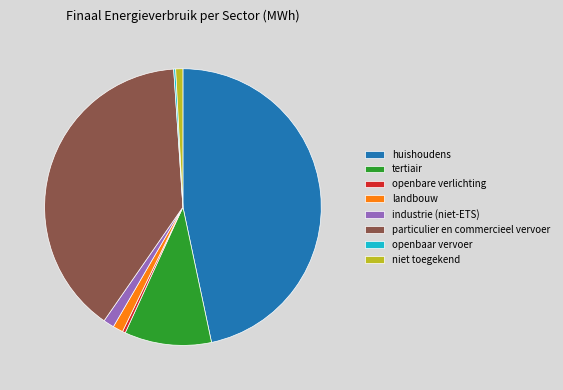

The particulier en commercieel vervoer slice represents 39% of the pie. True or false?

True